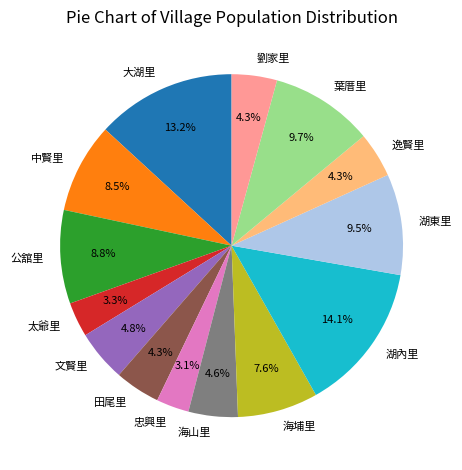

How many segments does this pie chart have?

14